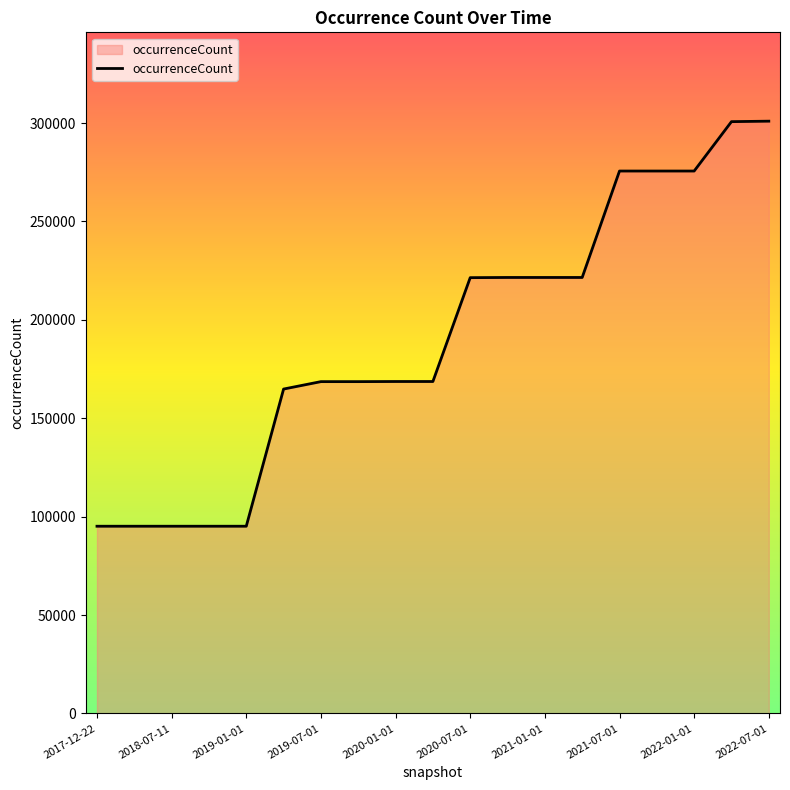

How many values are below 168652?

8